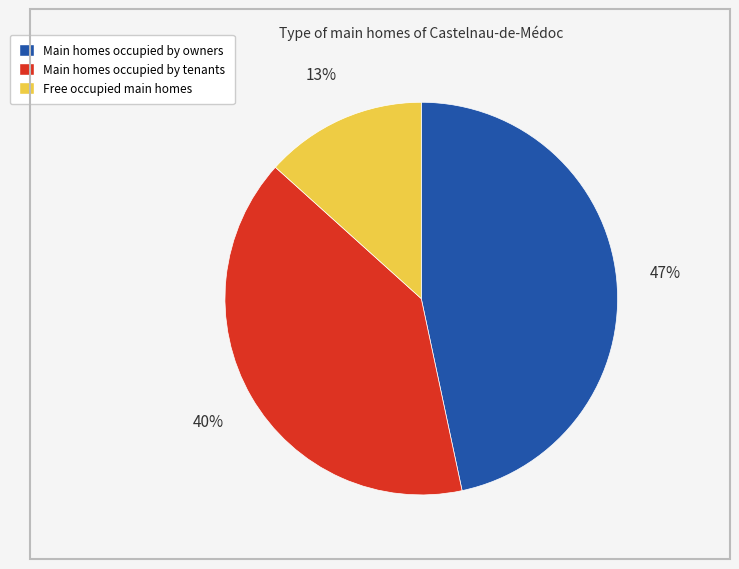

Which slice is the smallest?

Free occupied main homes